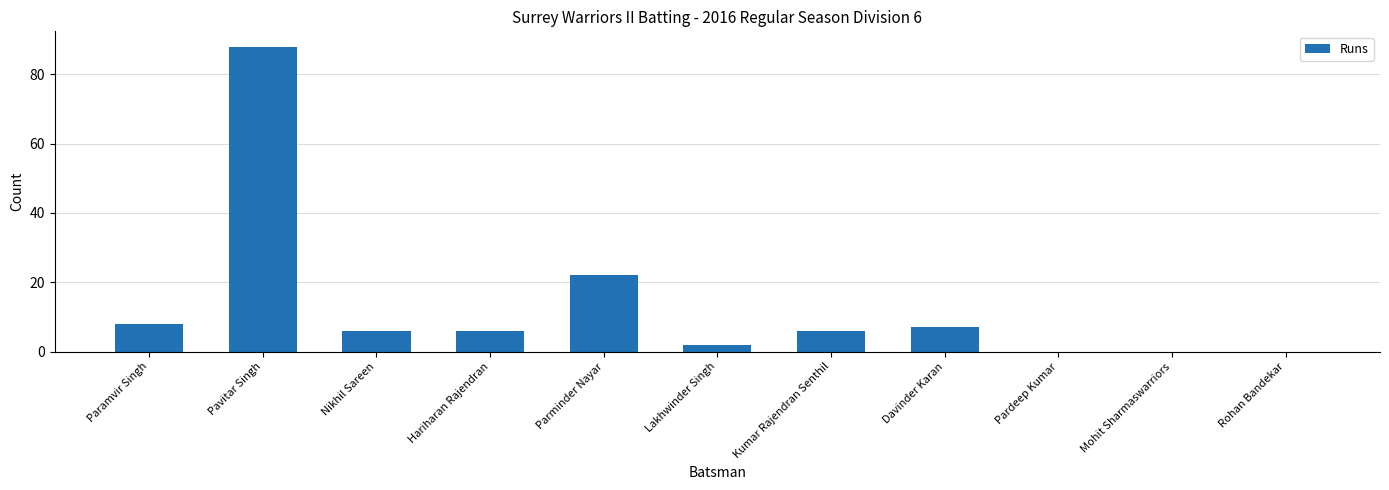

The chart shows a value of 49 at Mohit Sharmaswarriors. True or false?

False